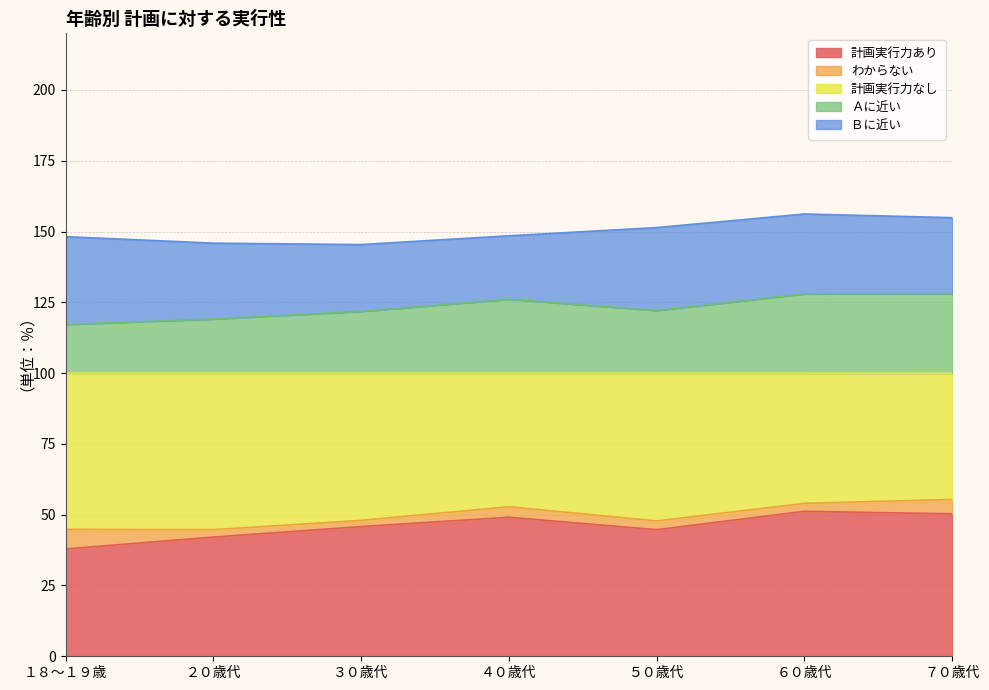

True or false: 計画実行力なし has a value of 80.4 at ２０歳代.

False